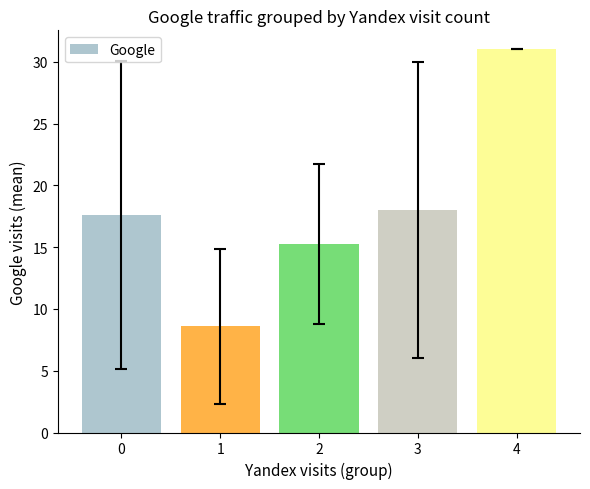

What is the average value?

18.1